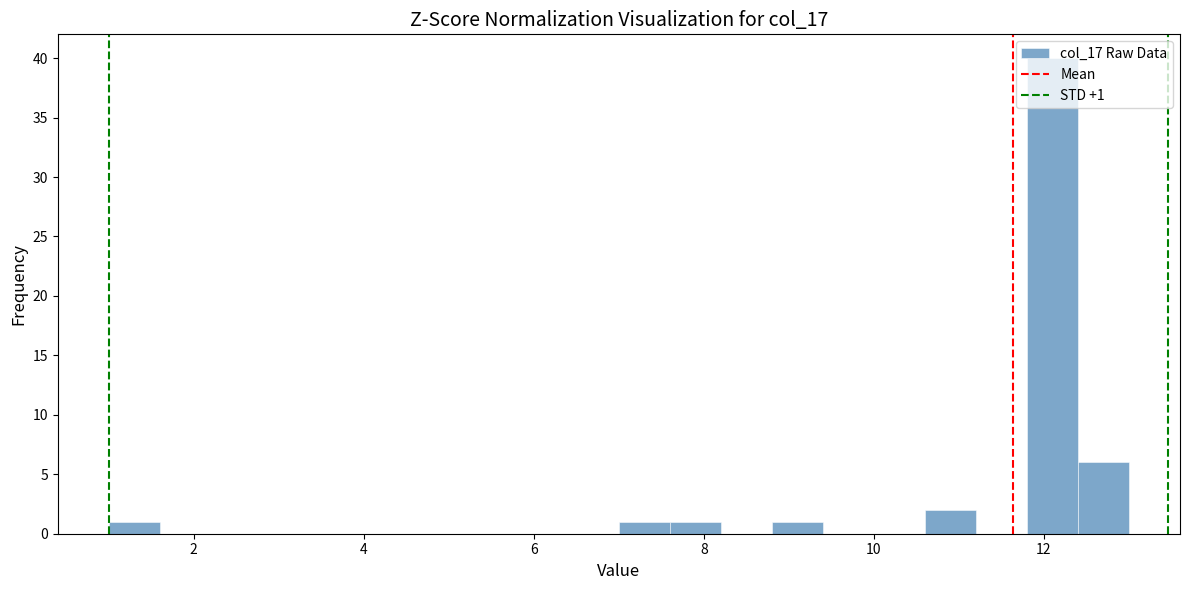

Read against the x-axis, roughly where is the centre of the tallest bar?

12.2